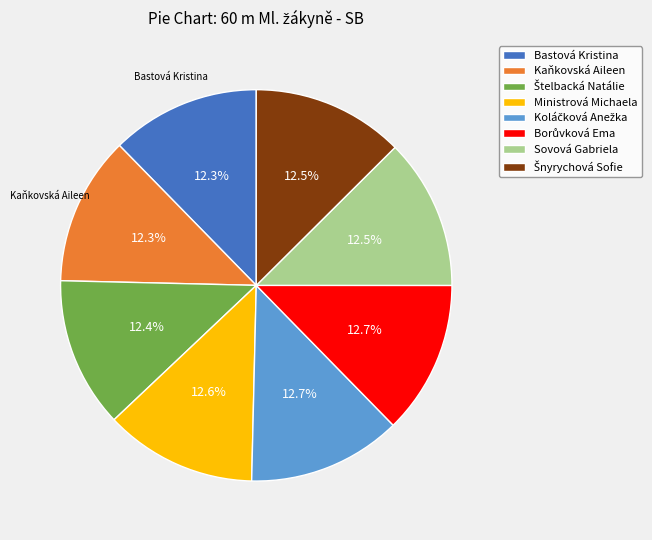

What portion of the pie excludes Ministrová Michaela?

87.4%